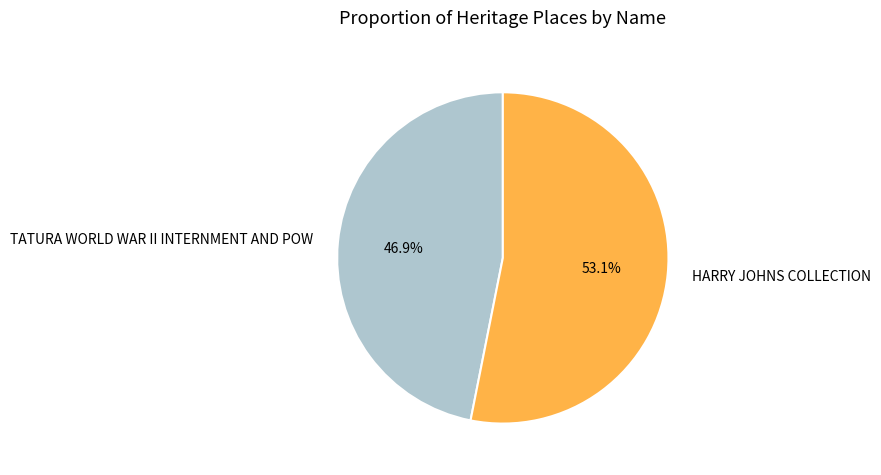

What is the ratio of the value at HARRY JOHNS COLLECTION to the value at TATURA WORLD WAR II INTERNMENT AND POW?

1.1